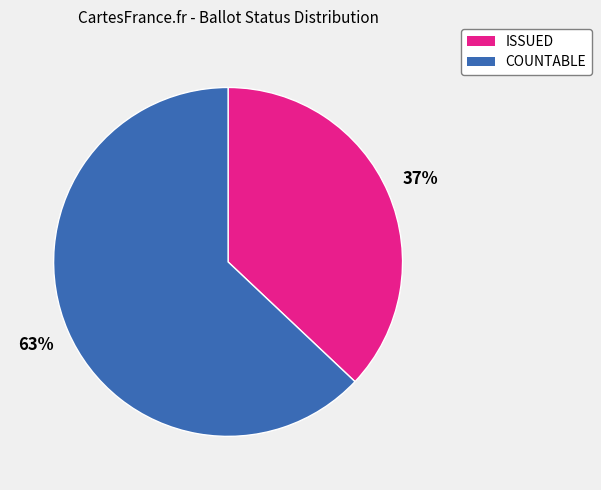

Is it true that COUNTABLE is 73% of the pie?

False